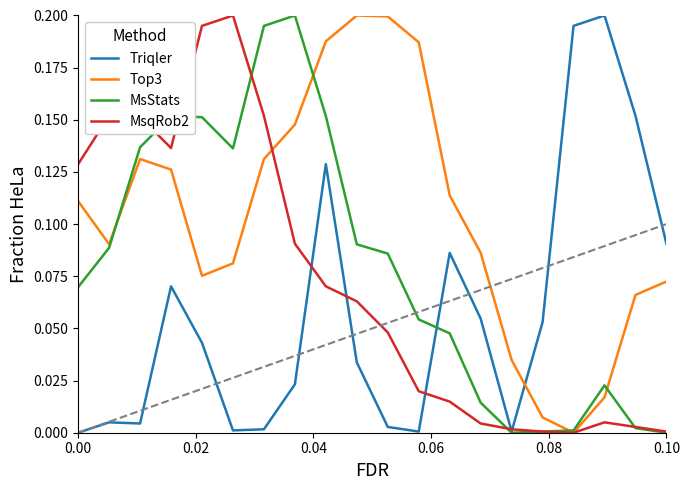

Which series has the largest range (max minus min)?

Triqler